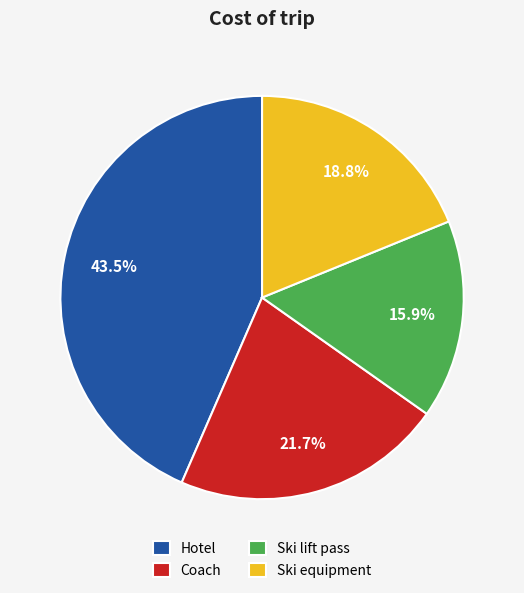

Which category has the biggest portion of the pie?

Hotel